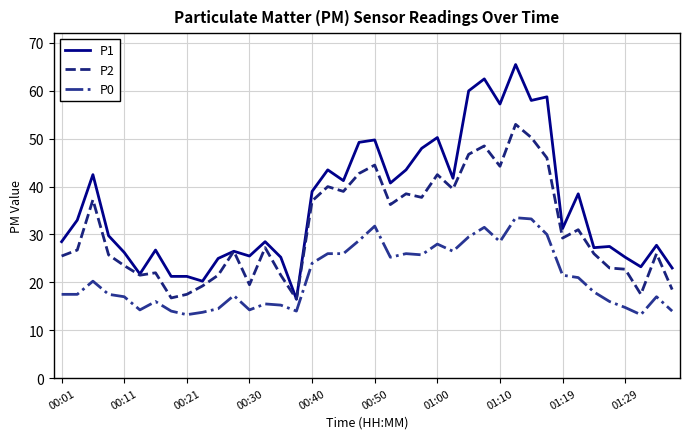

True or false: P2 and P0 cross at least once.

False